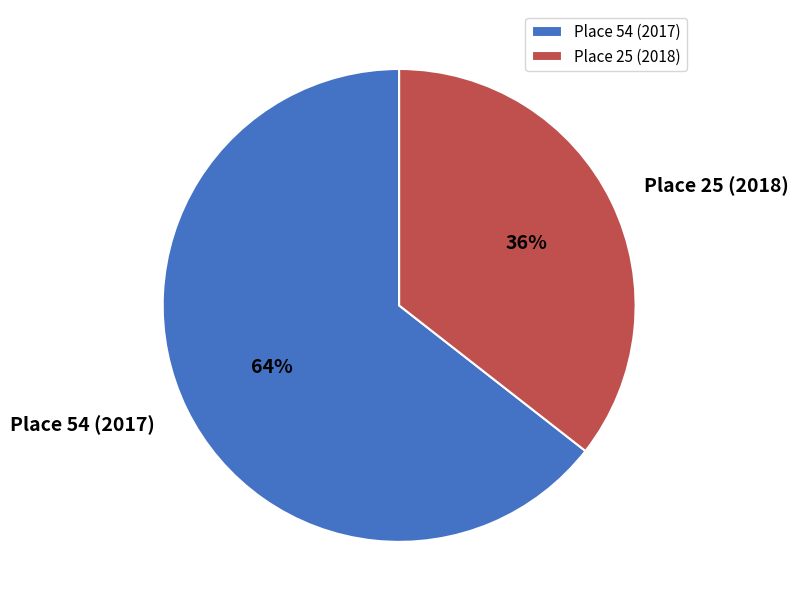

Which has a higher value, Place 54 (2017) or Place 25 (2018)?

Place 54 (2017)